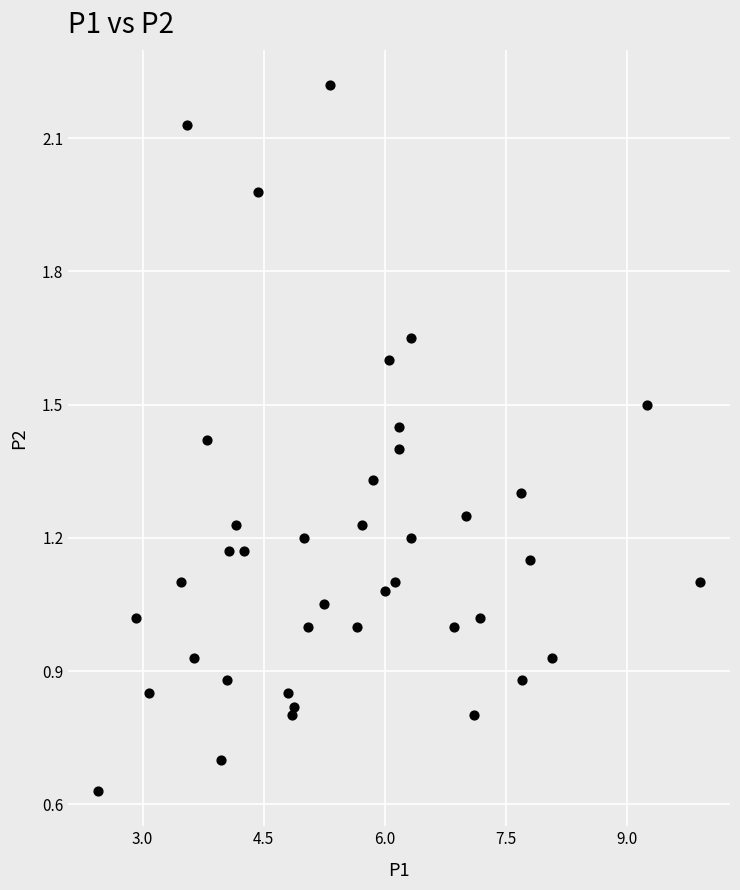

What is the range of X values (max minus min)?

7.5